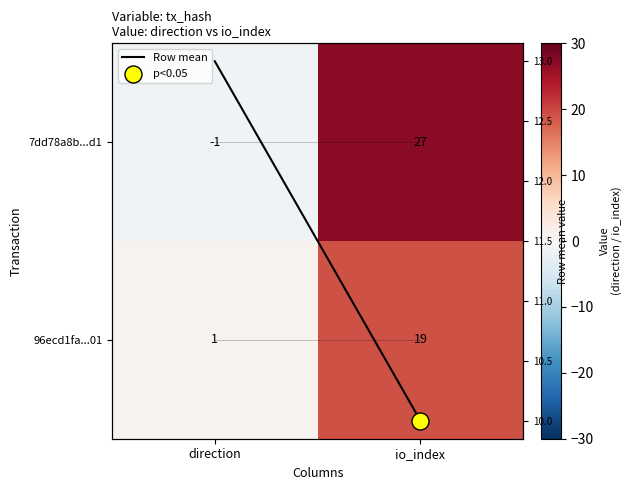

Which series has the widest spread of values?

7dd78a8b...d1